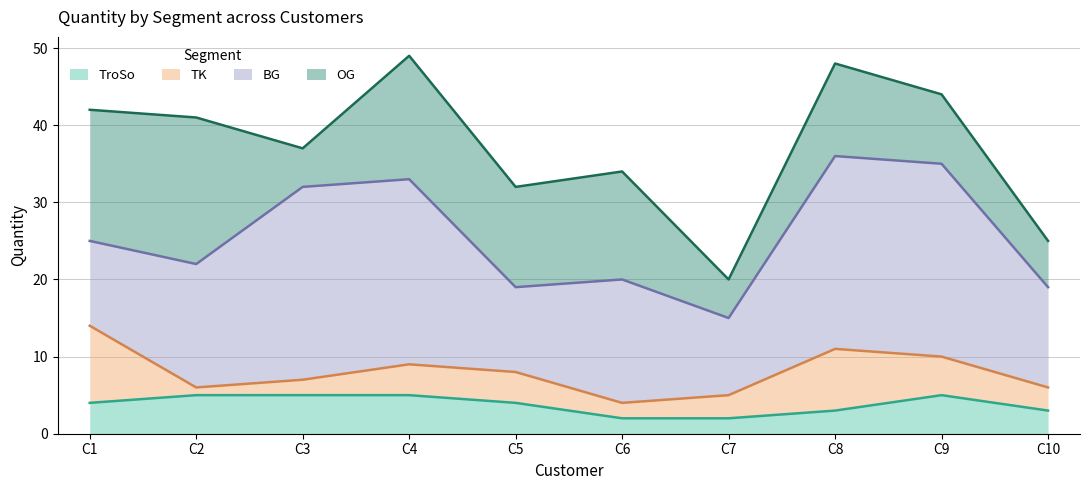

What is the maximum value for TroSo?

5